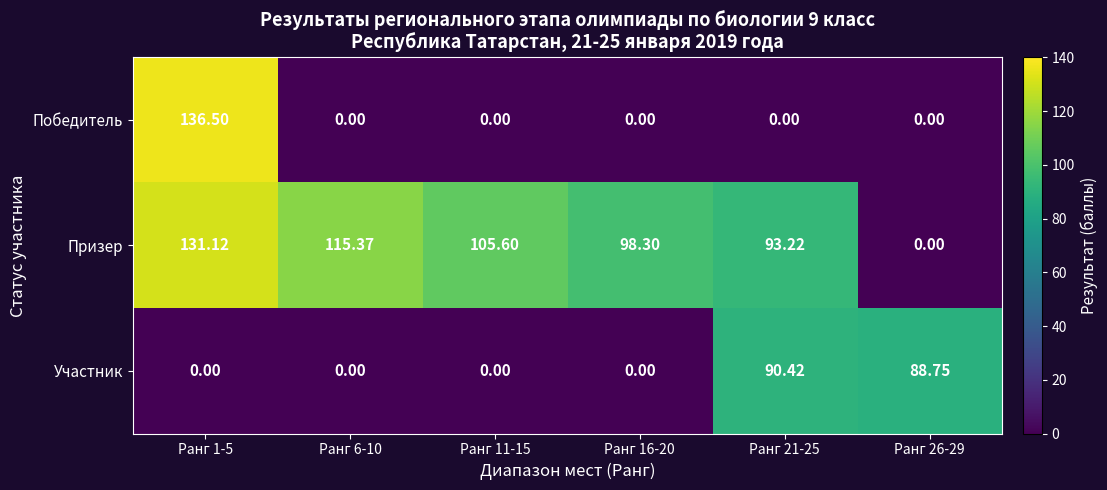

Which series has the largest total across all categories?

Призер